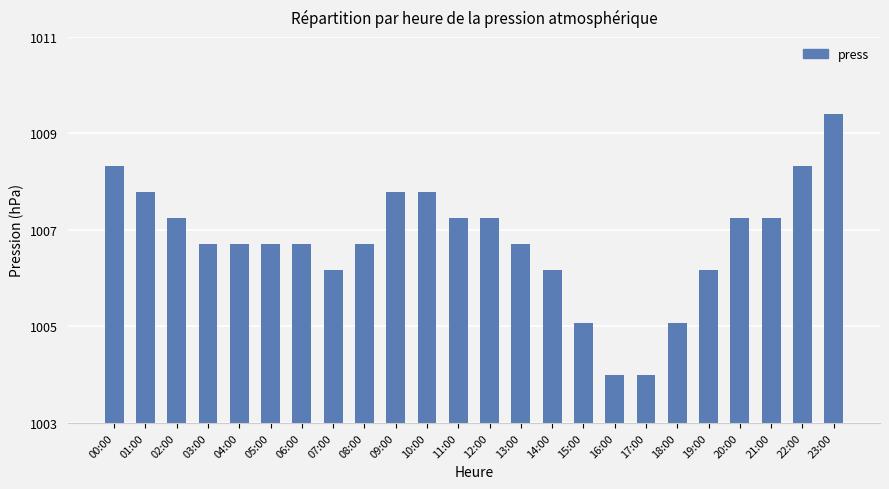

Which has a higher value, 10:00 or 07:00?

10:00